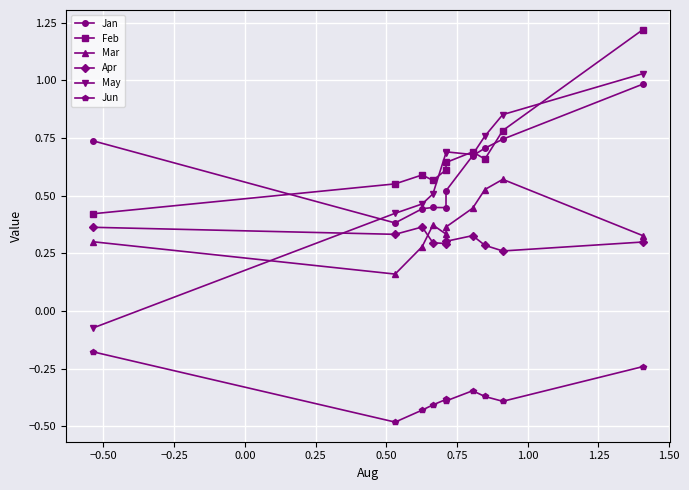

Which series has the widest spread of values?

May